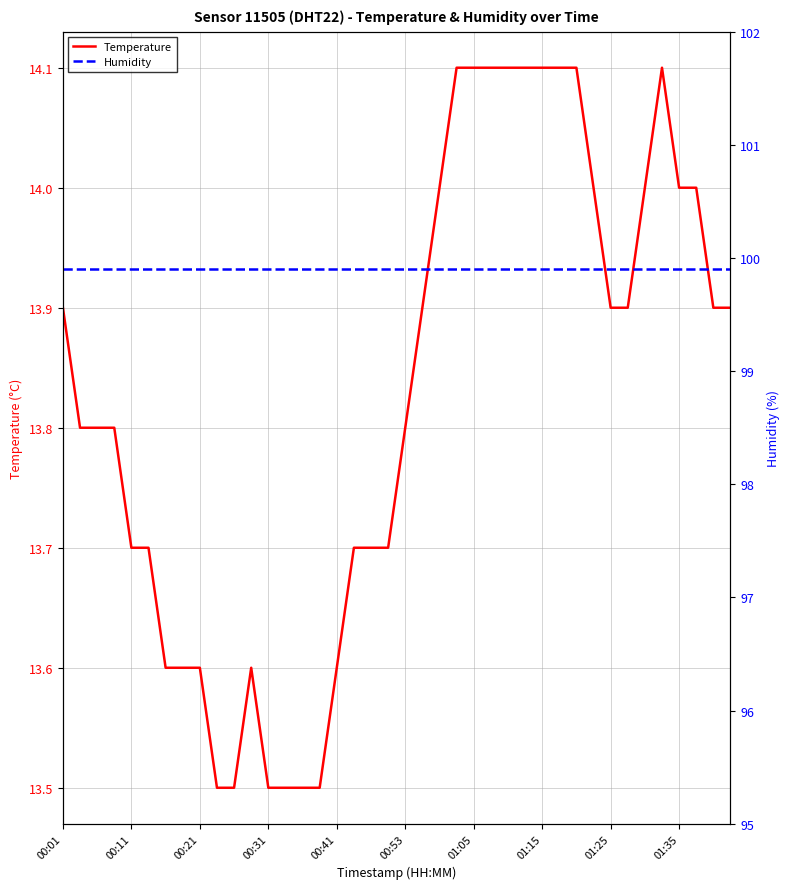

What is the difference between the maximum and minimum values in the Temperature series?

0.6